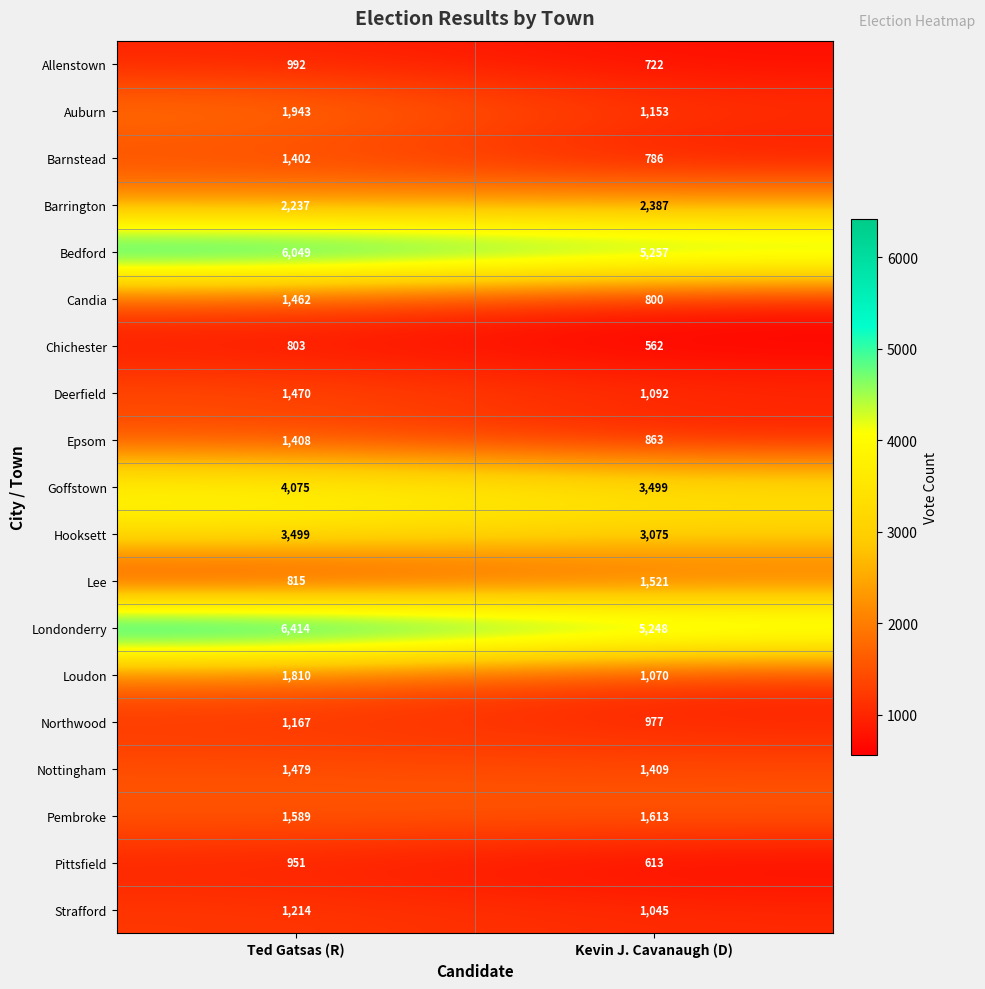

How many categories are shown in the chart?

2